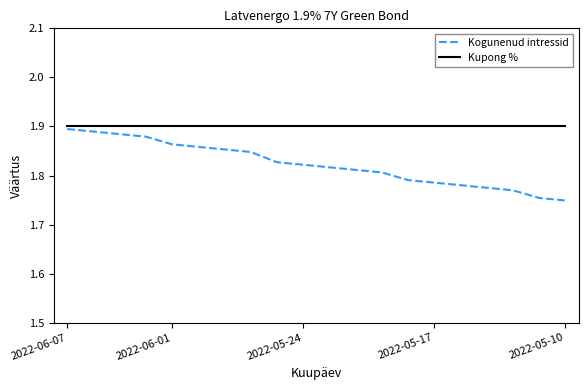

What is the sum of all Kupong % values?

38.0